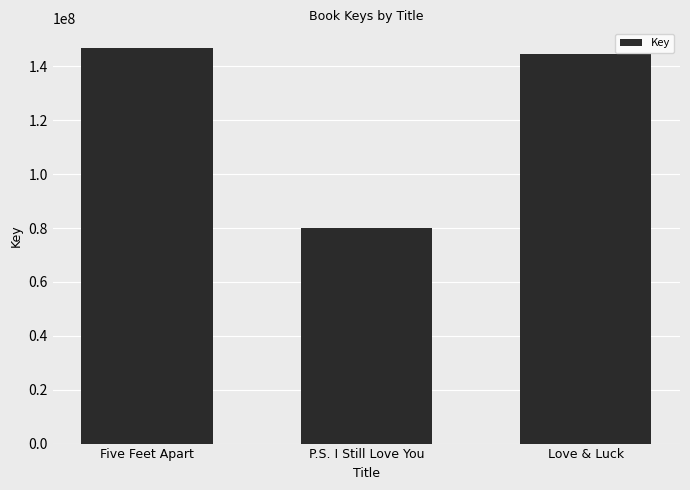

The value at Love & Luck is 233761613. True or false?

False